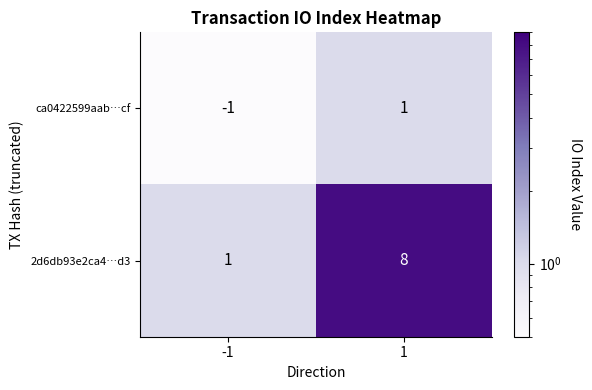

What is the total value across all series at -1?

0